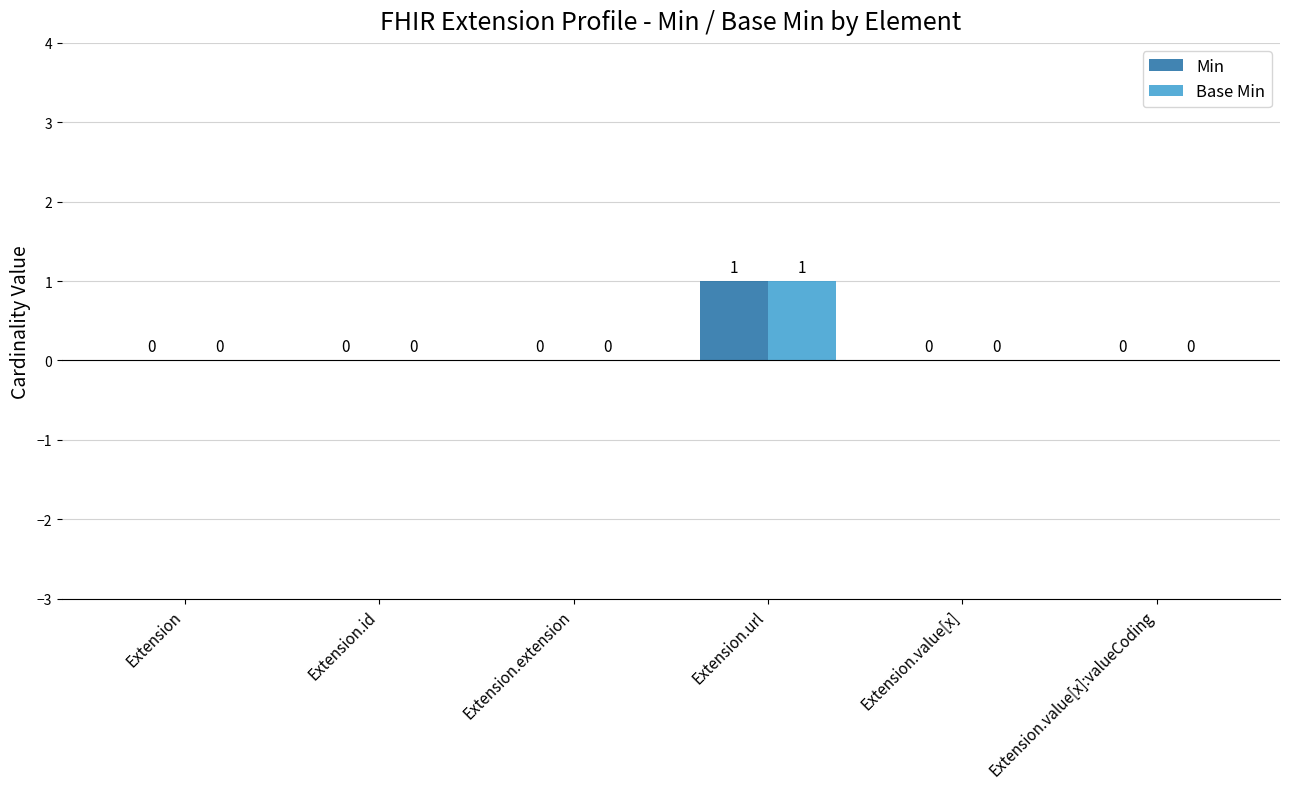

Which category has the highest value in the Base Min series?

Extension.url